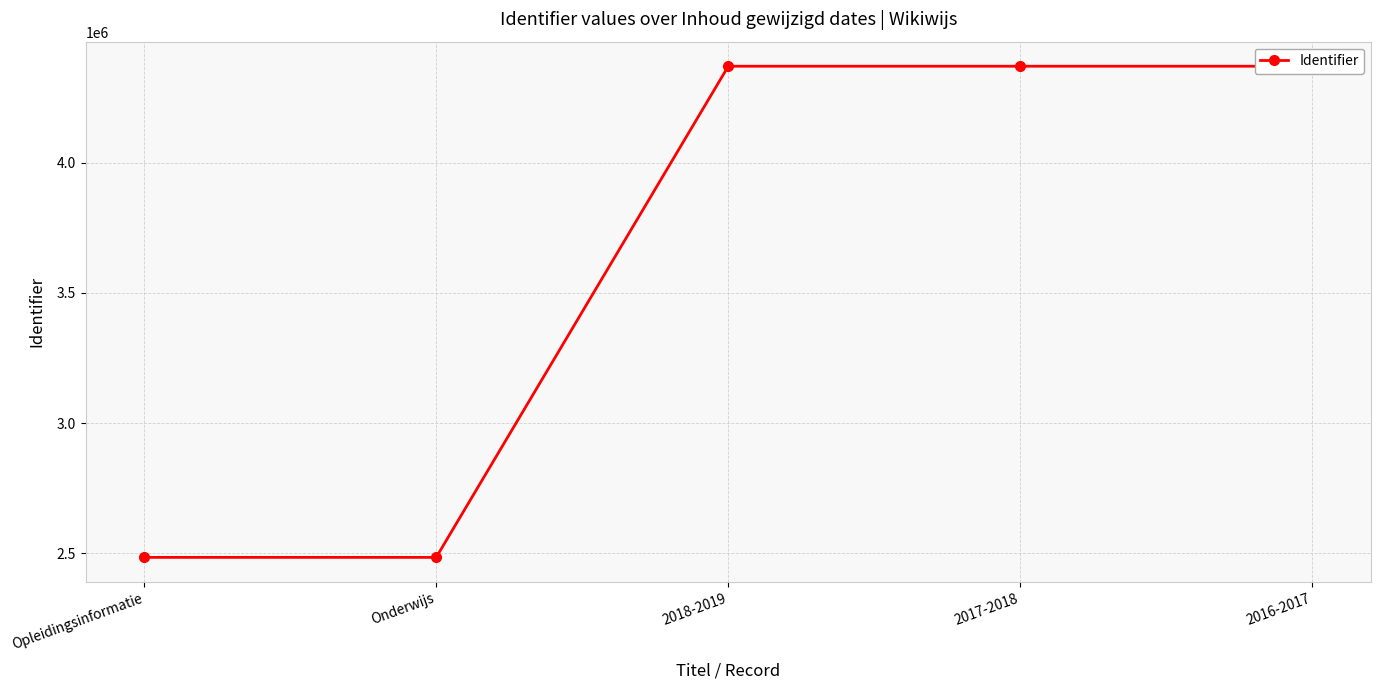

What is the maximum value shown in the chart?

4370918